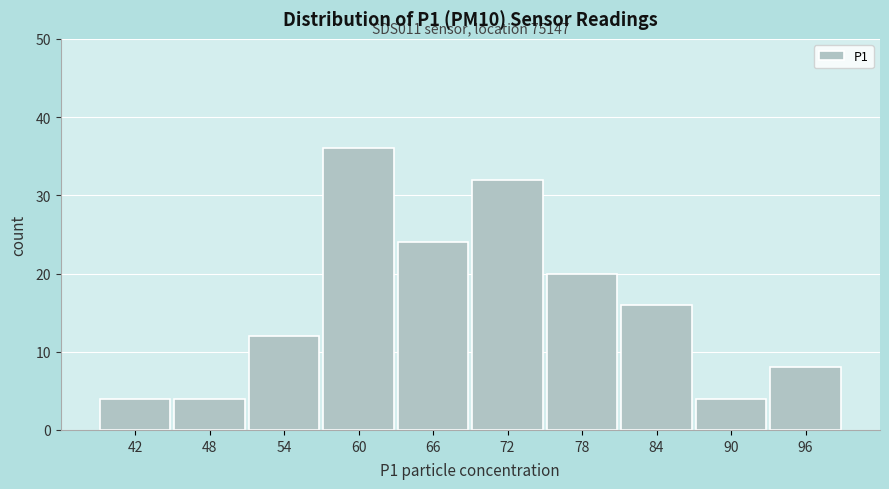

Reading left to right, transcribe all the data shown in this chart.

42=4	48=4	54=12	60=36	66=24	72=32	78=20	84=16	90=4	96=8